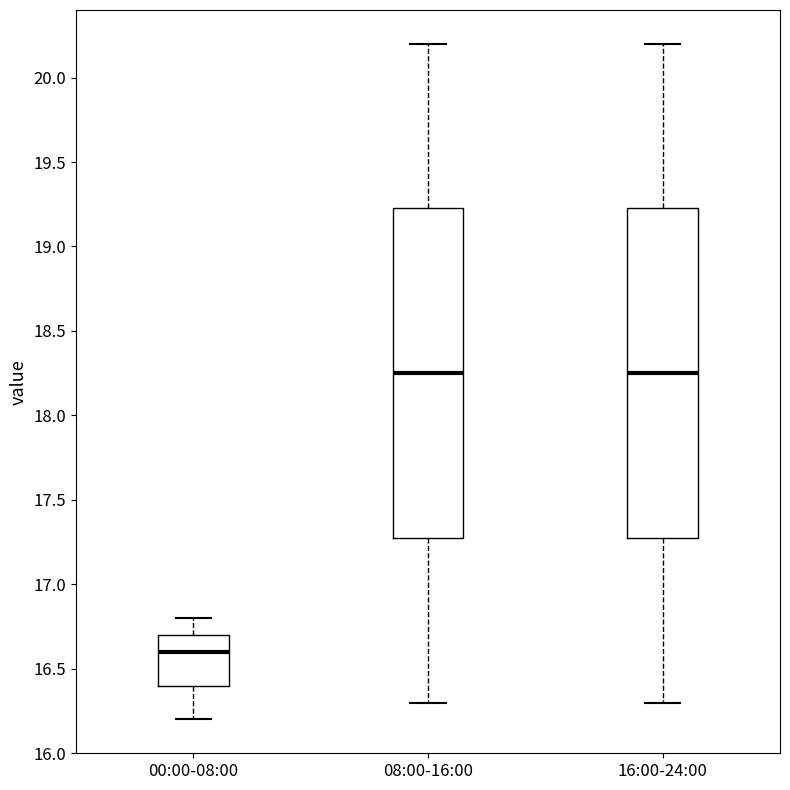

Reading left to right, read every box against the y-axis: the position of its median line, the range the box covers, and the ends of its whiskers. The values are not printed on the chart, so give them approximately, as read against the axis.

00:00-08:00: median 16.60, box 16.40 to 16.70, whiskers 16.20 to 16.80
08:00-16:00: median 18.25, box 17.30 to 19.25, whiskers 16.30 to 20.20
16:00-24:00: median 18.25, box 17.30 to 19.25, whiskers 16.30 to 20.20